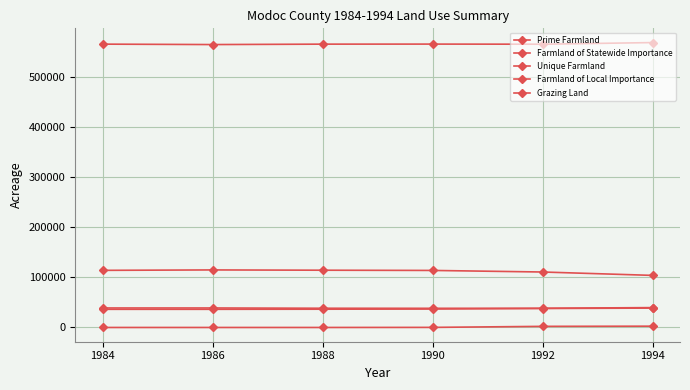

What is the value of the Prime Farmland point at the 4th from the left?

38199